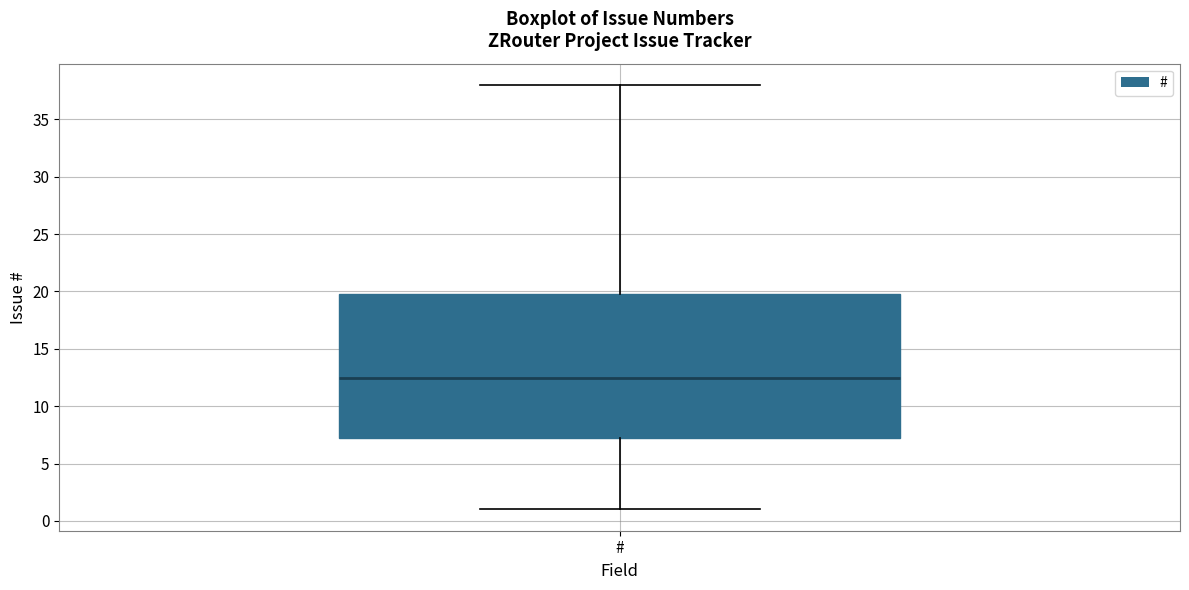

Where does the median line of the box for # sit on the y-axis? The values are not printed on the chart, so give them approximately, as read against the axis.

12.5